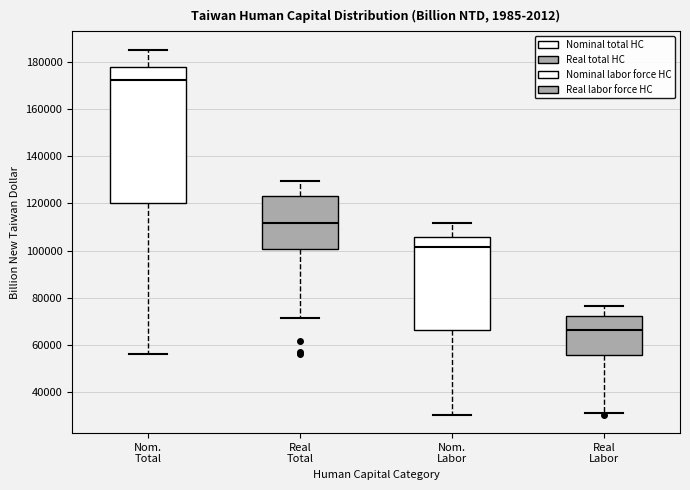

Reading left to right, transcribe this box plot: for each box, give where its median line is, the range the box spans, and where its two whiskers end, as read against the y-axis. The values are not printed on the chart, so give them approximately, as read against the axis.

Nom. Total: median 172000, box 120000 to 178000, whiskers 56000 to 186000
Real Total: median 112000, box 100000 to 124000, whiskers 72000 to 130000
Nom. Labor: median 102000, box 66000 to 106000, whiskers 30000 to 112000
Real Labor: median 66000, box 56000 to 72000, whiskers 30000 to 76000